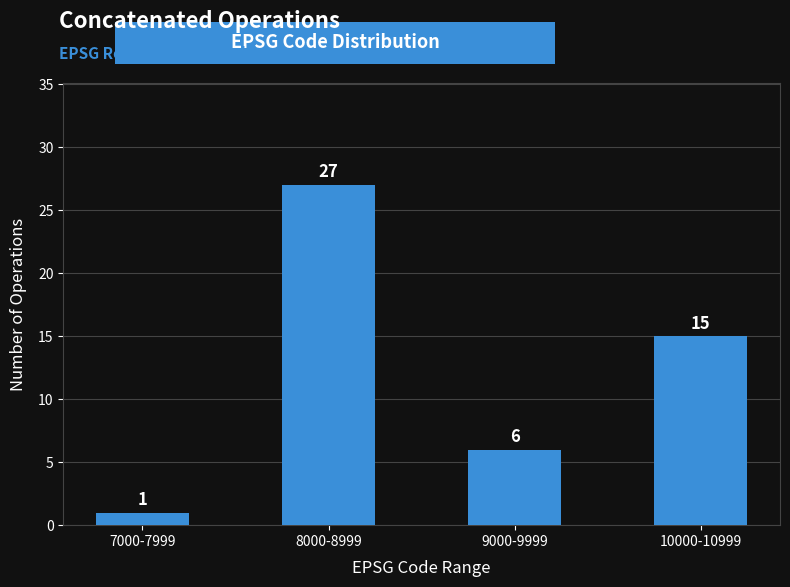

Reading left to right, what are all the values shown in this chart?

1	27	6	15